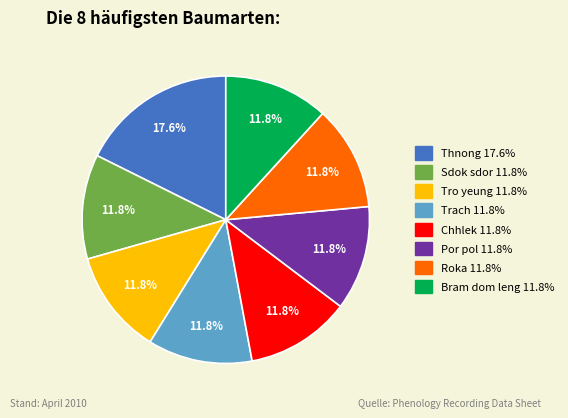

How many slices are in this pie chart?

8